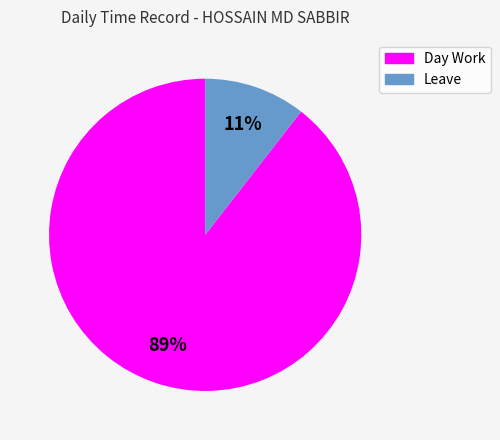

To the nearest percent, what is the average slice percentage?

50%